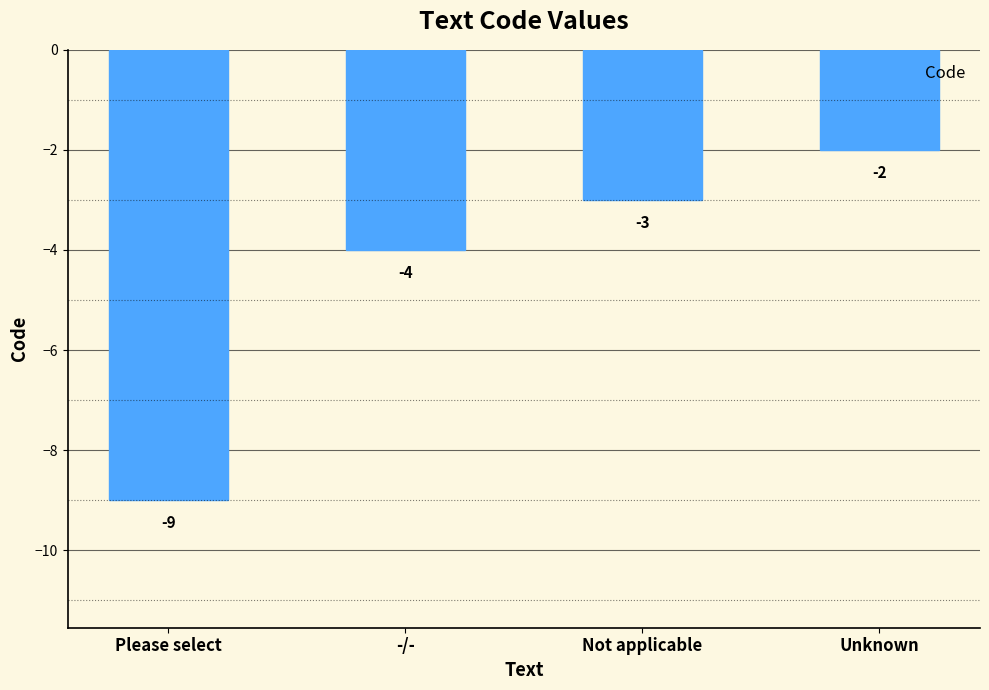

Rank the categories by value from lowest to highest.

Please select, -/-, Not applicable, Unknown